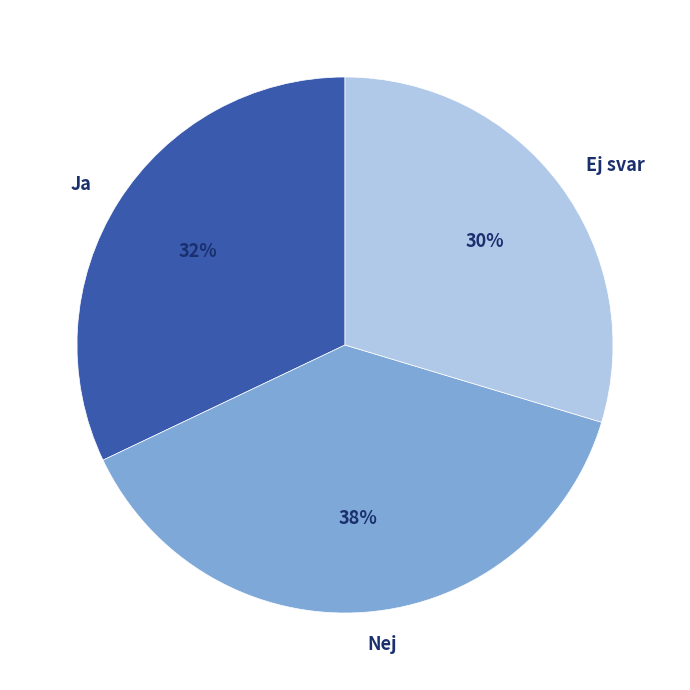

To the nearest percent, what is the difference between the Ja and Nej slice percentages?

6%